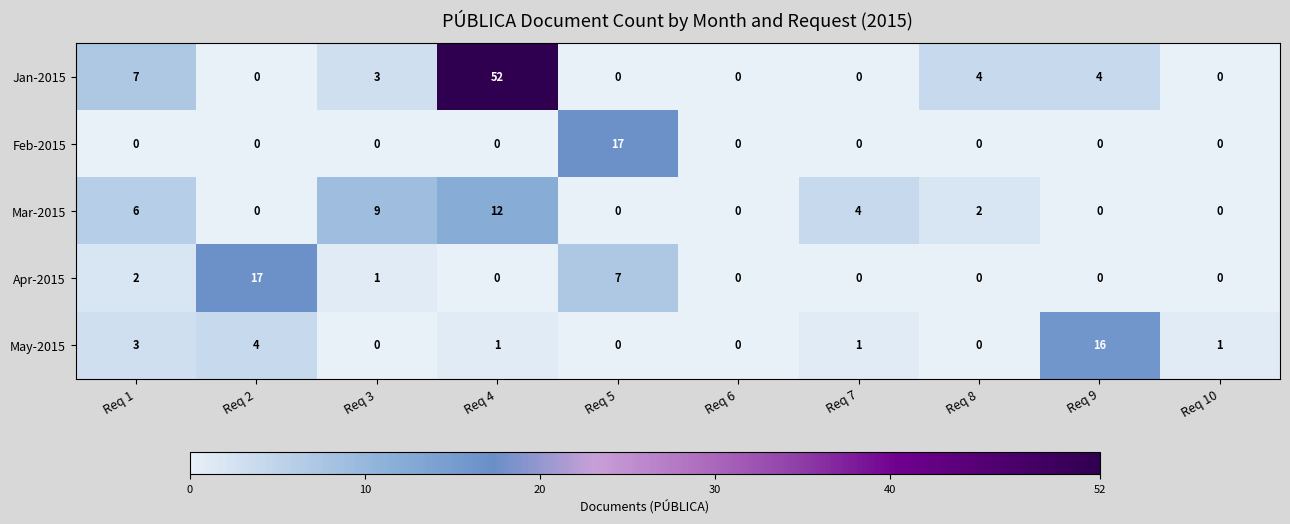

Between Req 8 and Req 10, which series saw the biggest shift?

Jan-2015